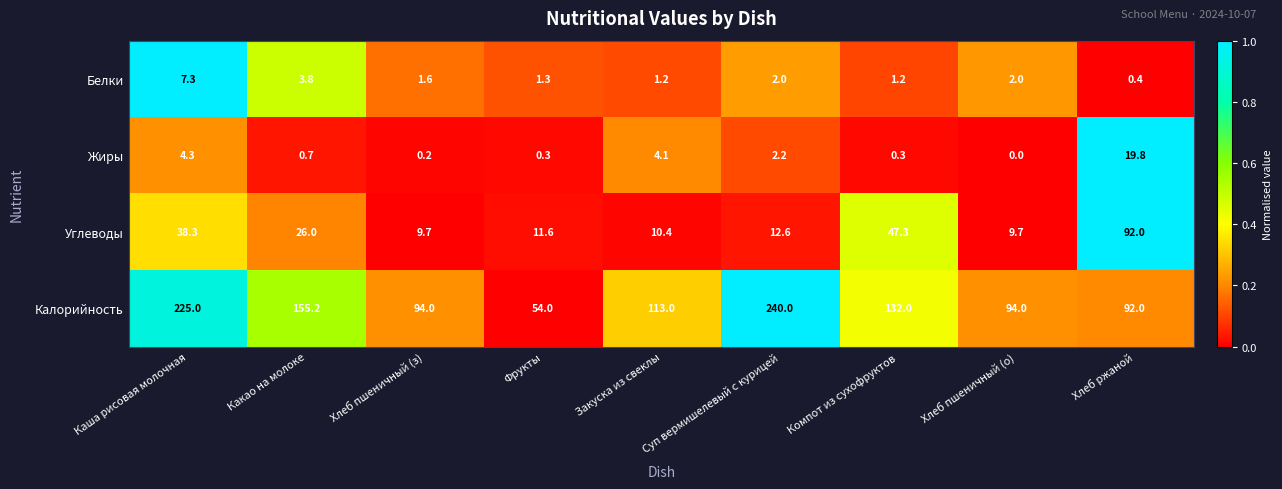

List the series in order of their peak value, highest first.

Калорийность, Углеводы, Жиры, Белки